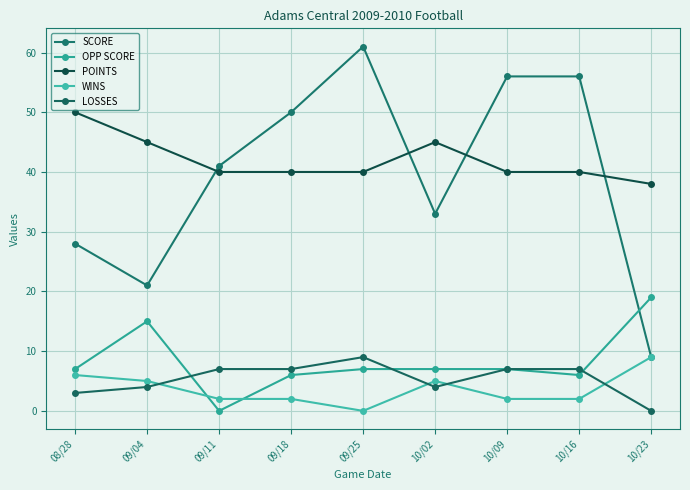

Which series has the largest range (max minus min)?

SCORE